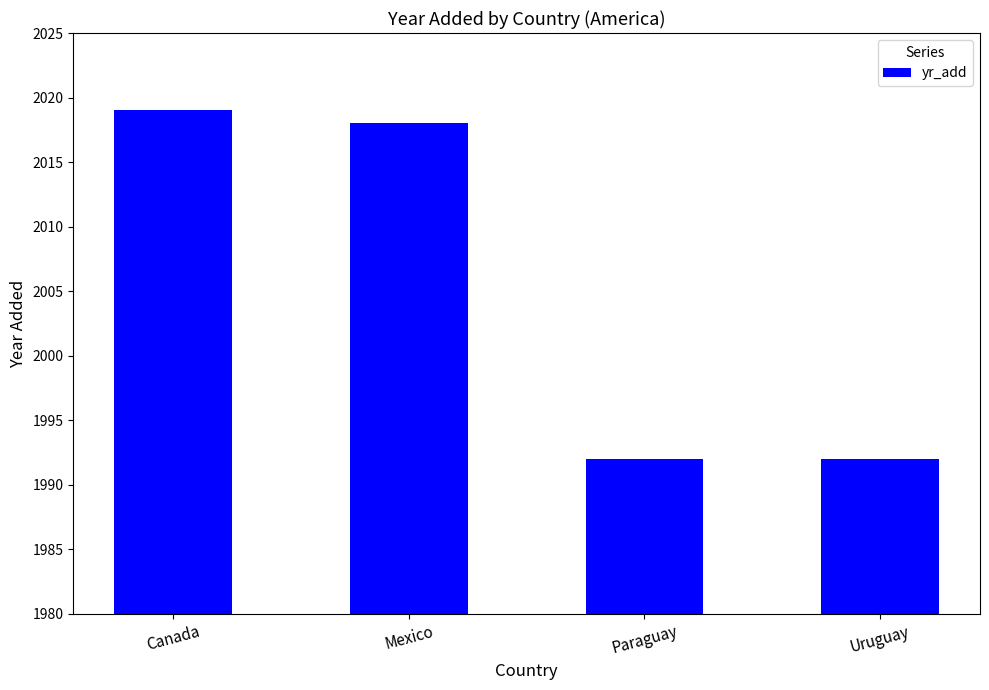

How many data points are less than 2018?

2